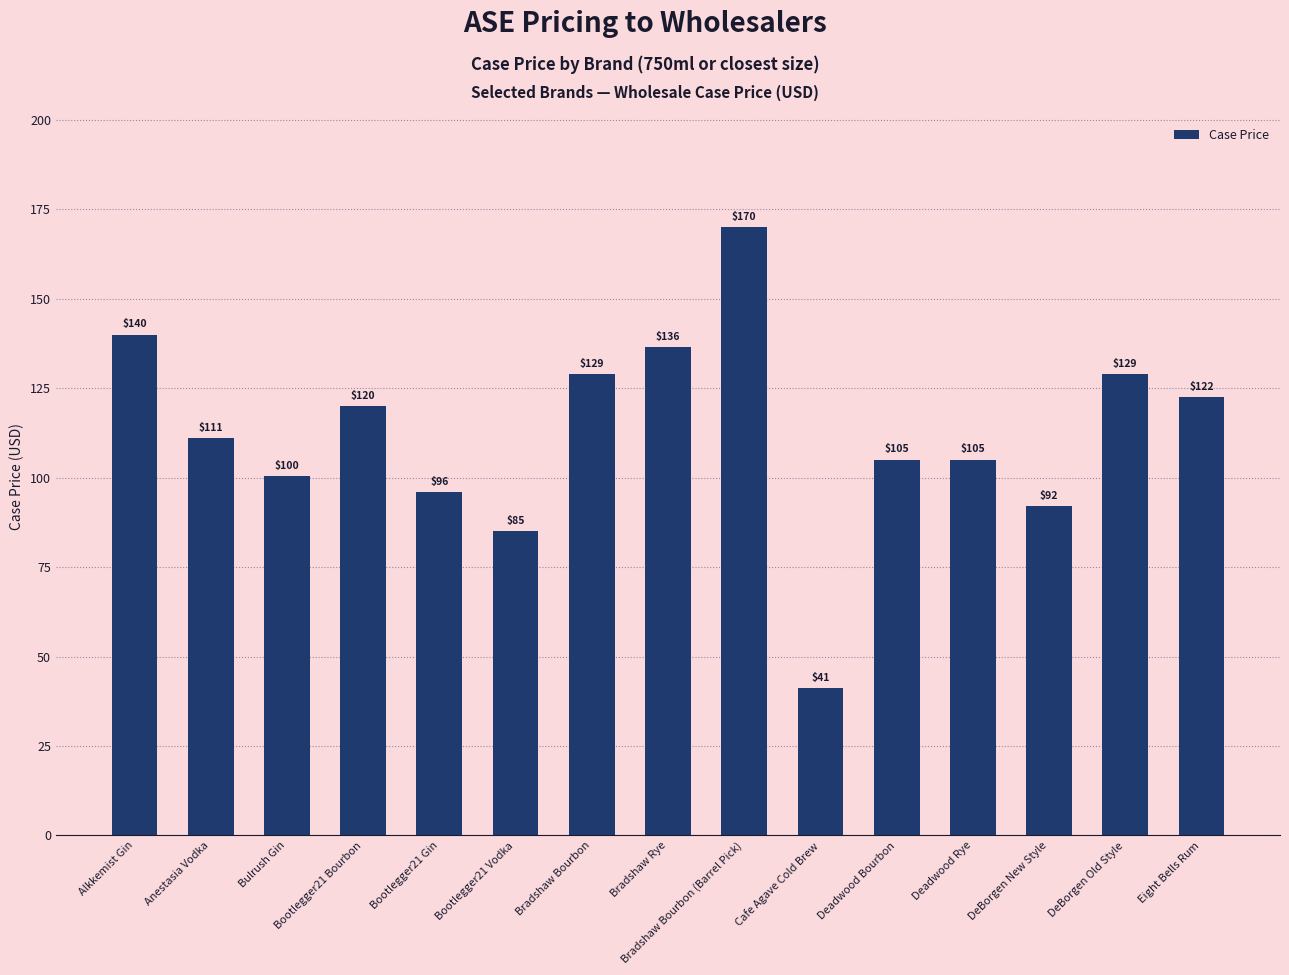

What is the sum of all values?

1682.8